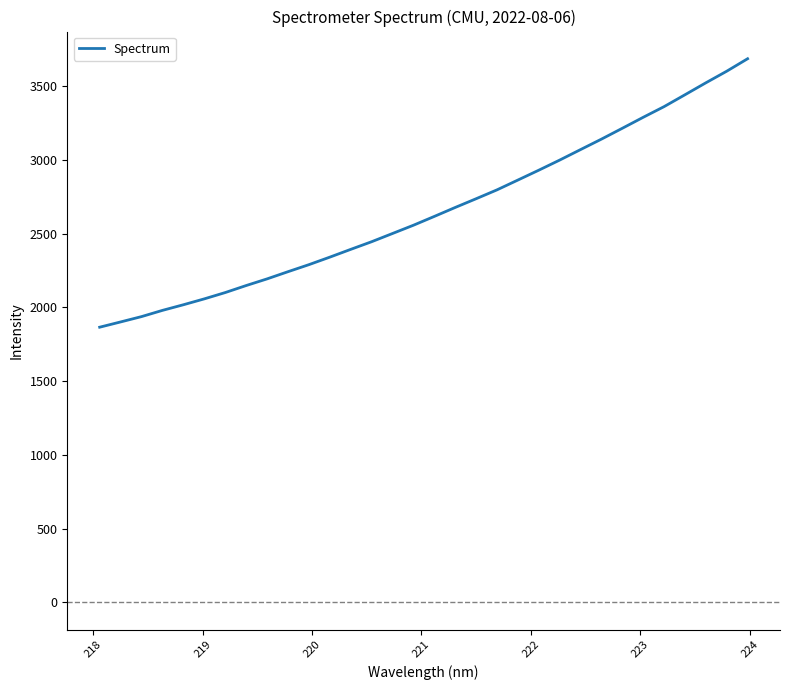

How many series are shown in this chart?

1